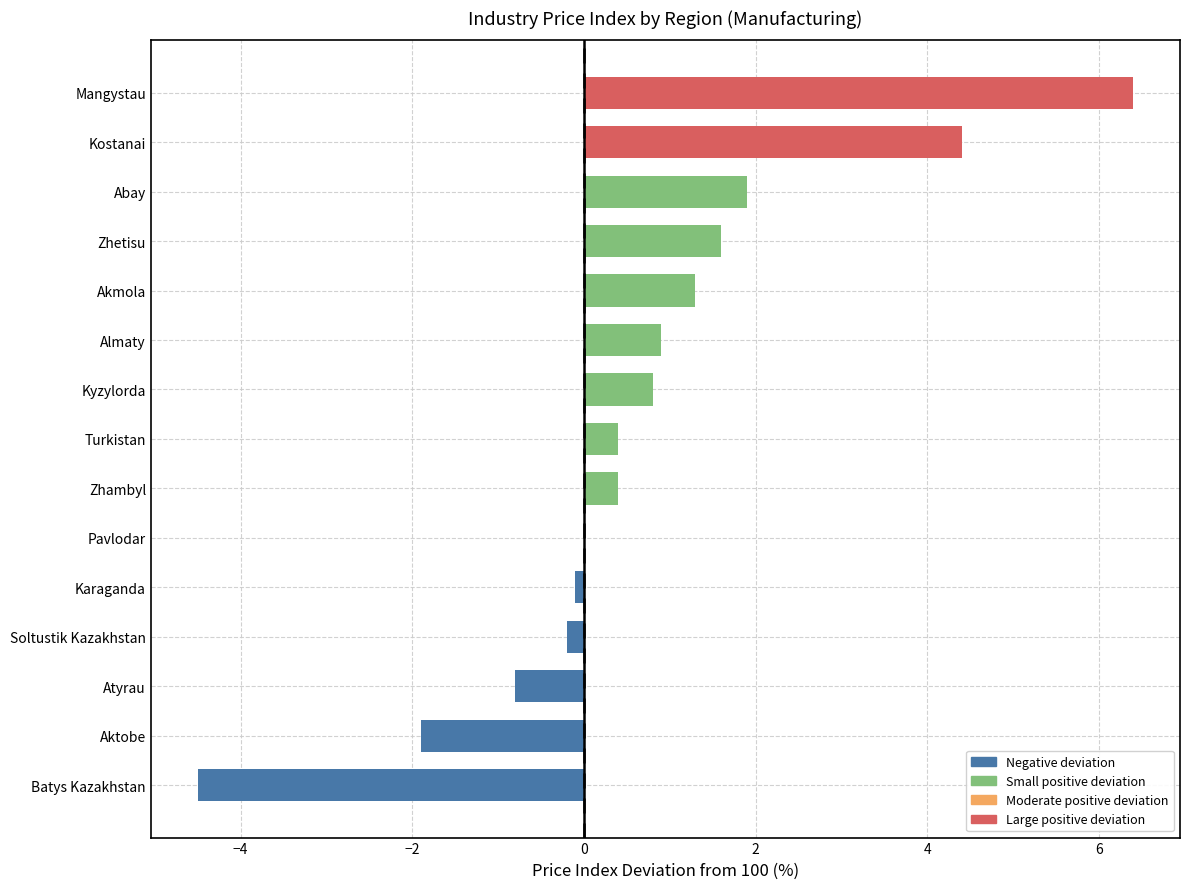

True or false: the data shows -0.4 at Atyrau.

False